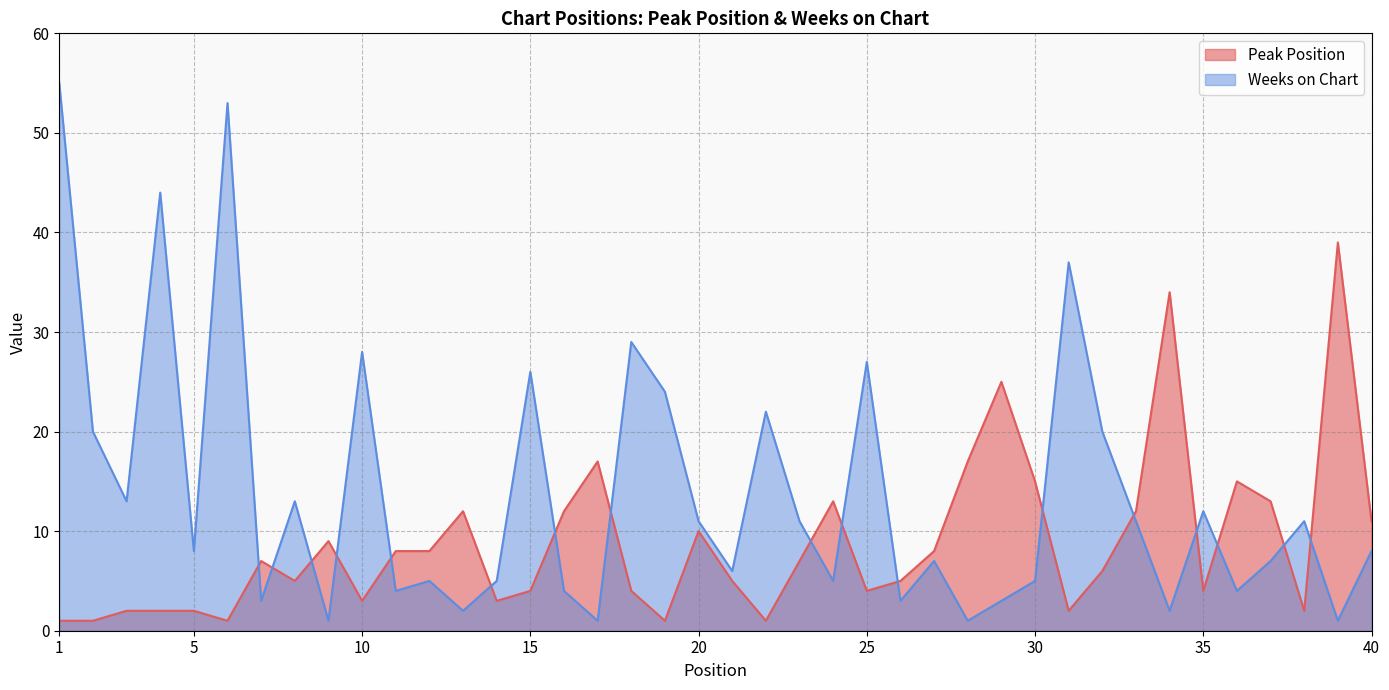

Does the chart have visible grid lines?

Yes